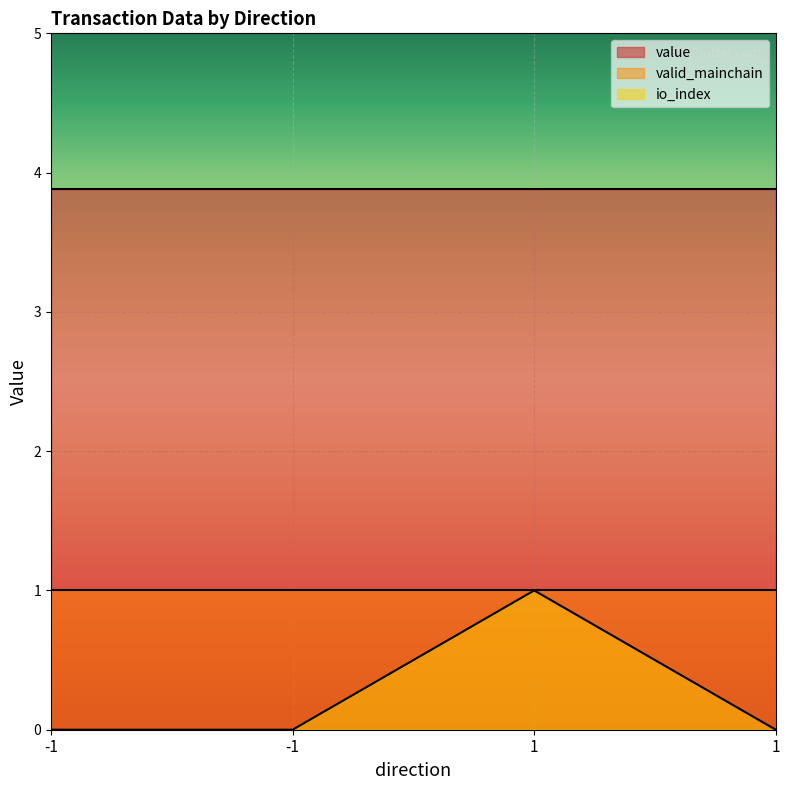

Is it true that value equals 3.9 at -1?

True